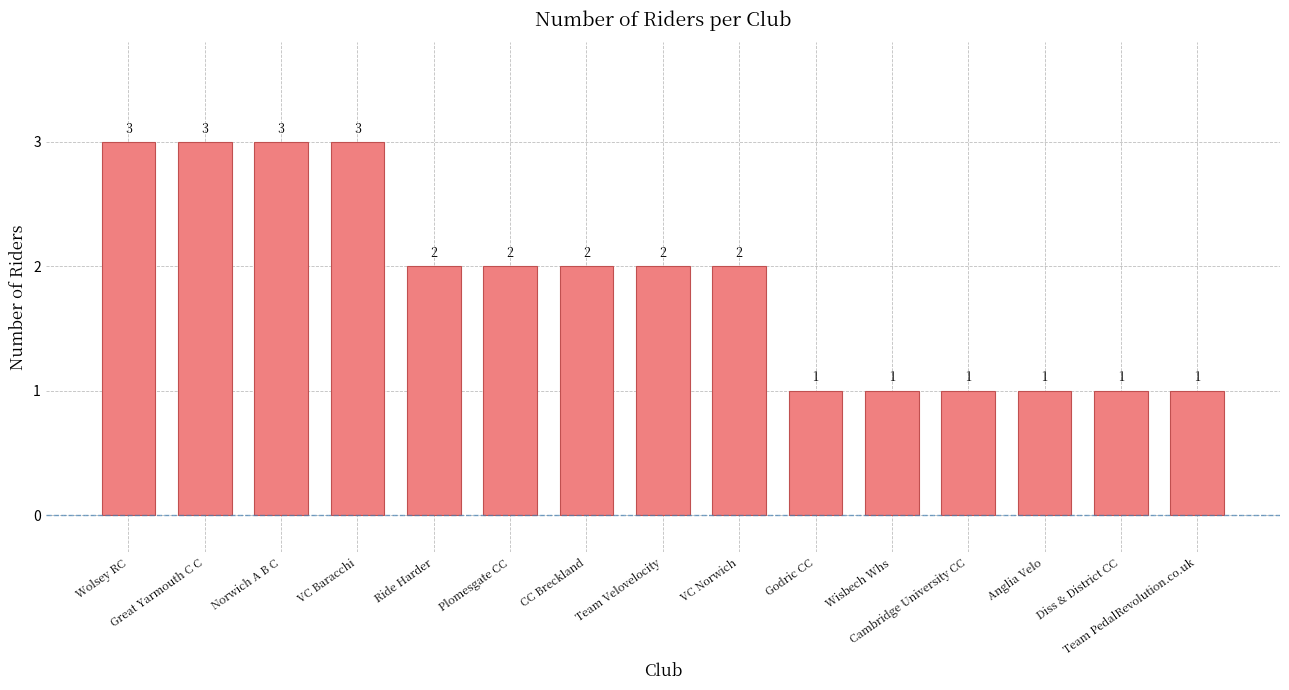

Count the values in the range 1 to 3.

15